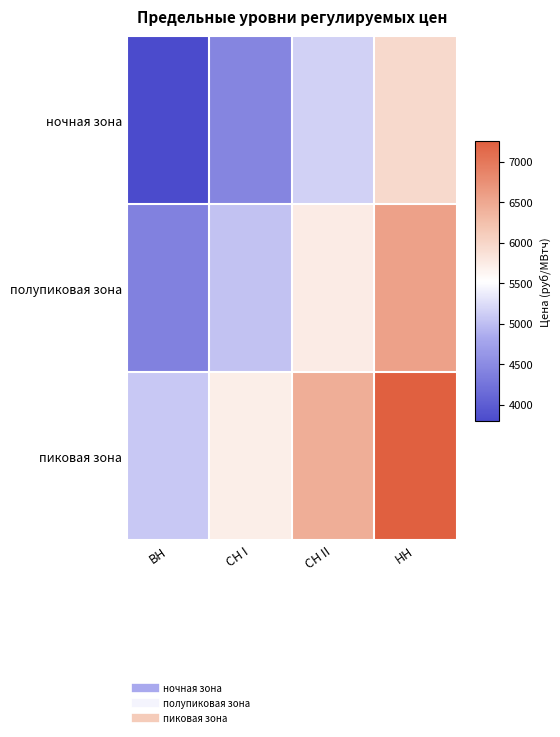

Which category has the lowest value across all series?

ВН